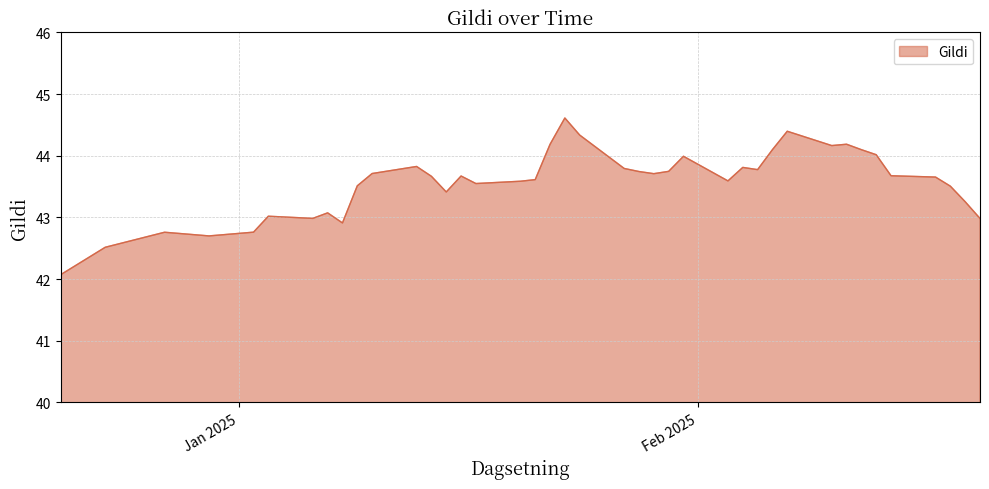

What is the difference between the maximum and minimum values?

2.5